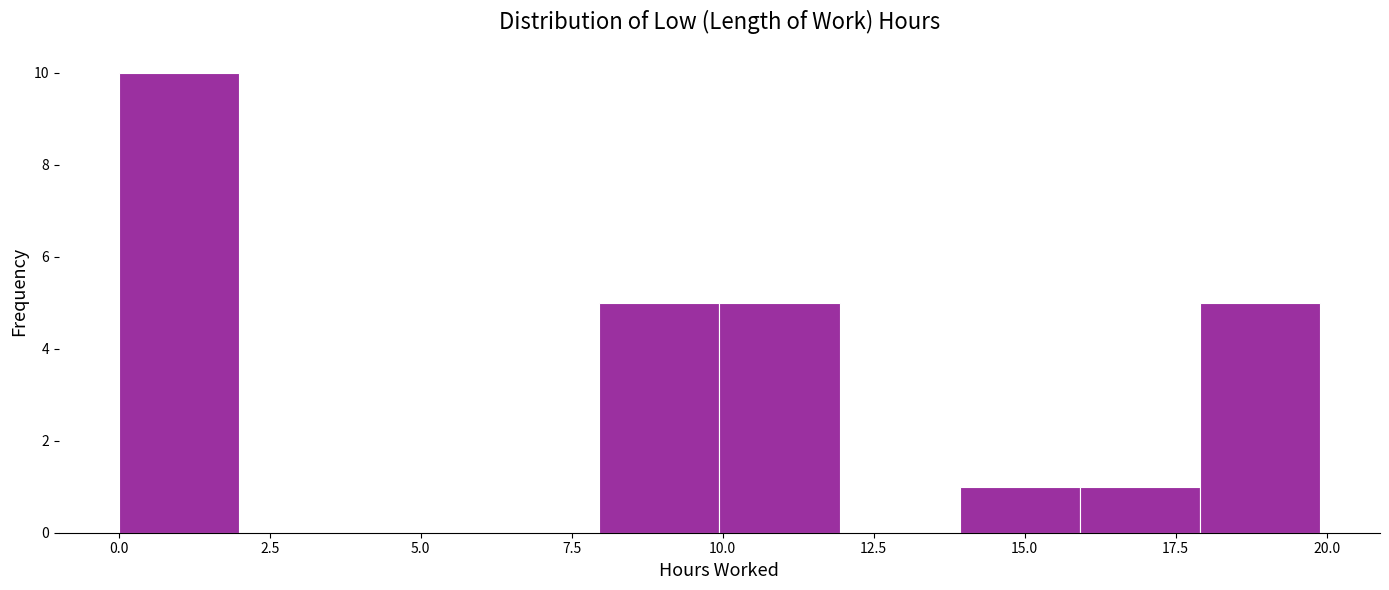

Around what value on the x-axis is the tallest bar? Give the approximate position of its centre, as read against the axis.

1.0